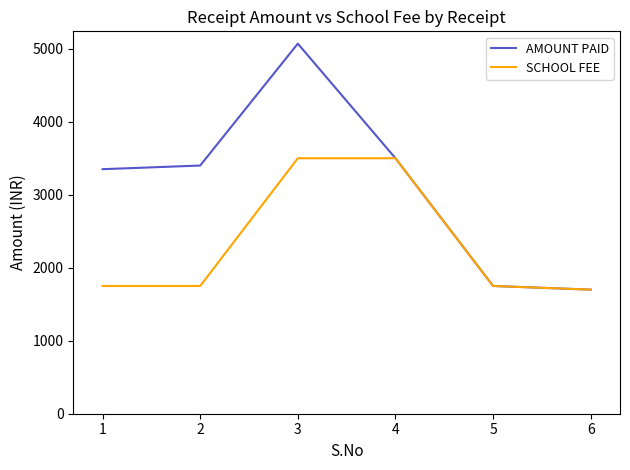

What value does the SCHOOL FEE series have at 3?

3500